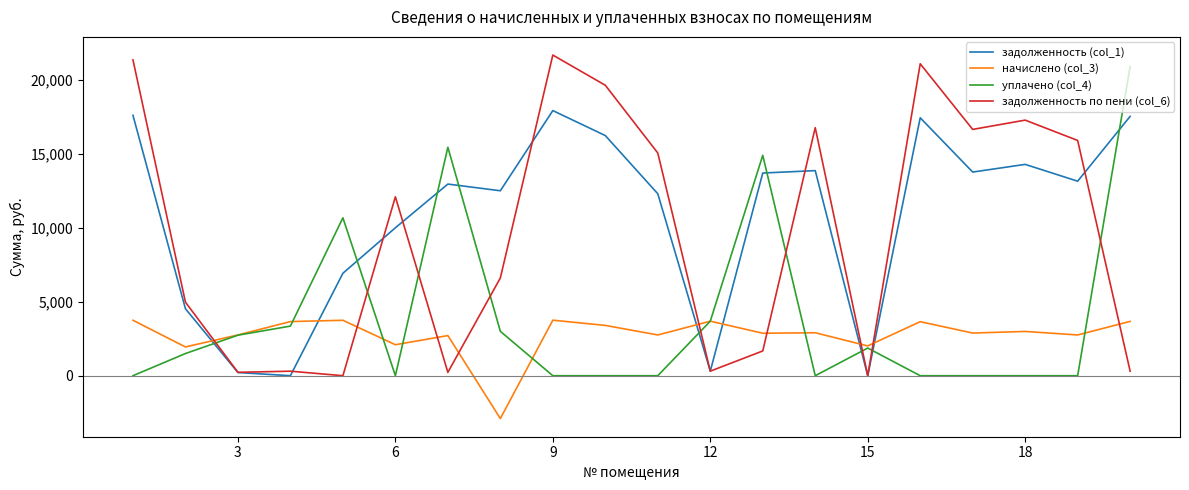

True or false: уплачено (col_4) and задолженность по пени (col_6) cross at least once.

True